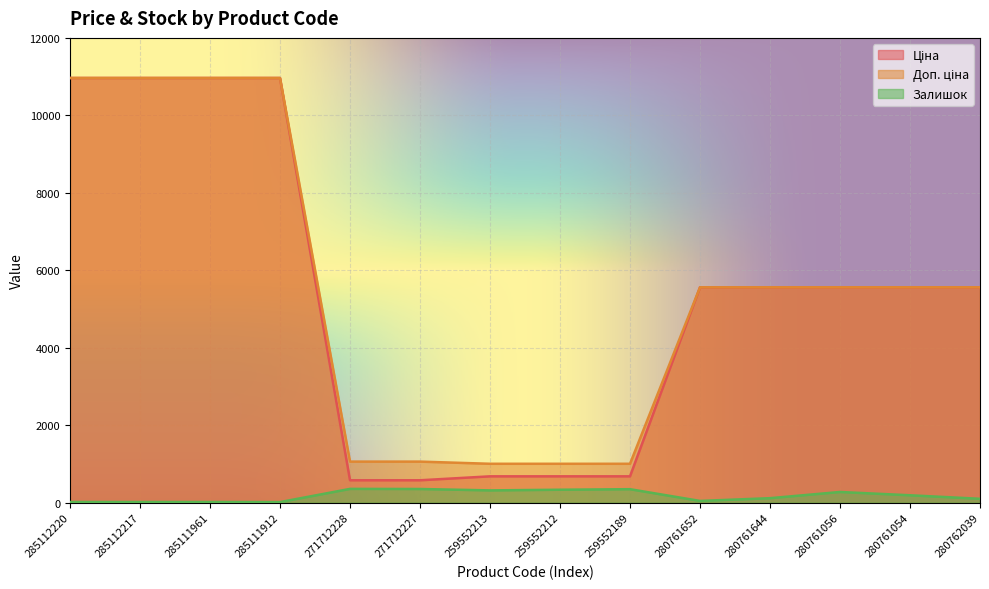

True or false: Ціна has a value of 5560.3 at 280761056.

True